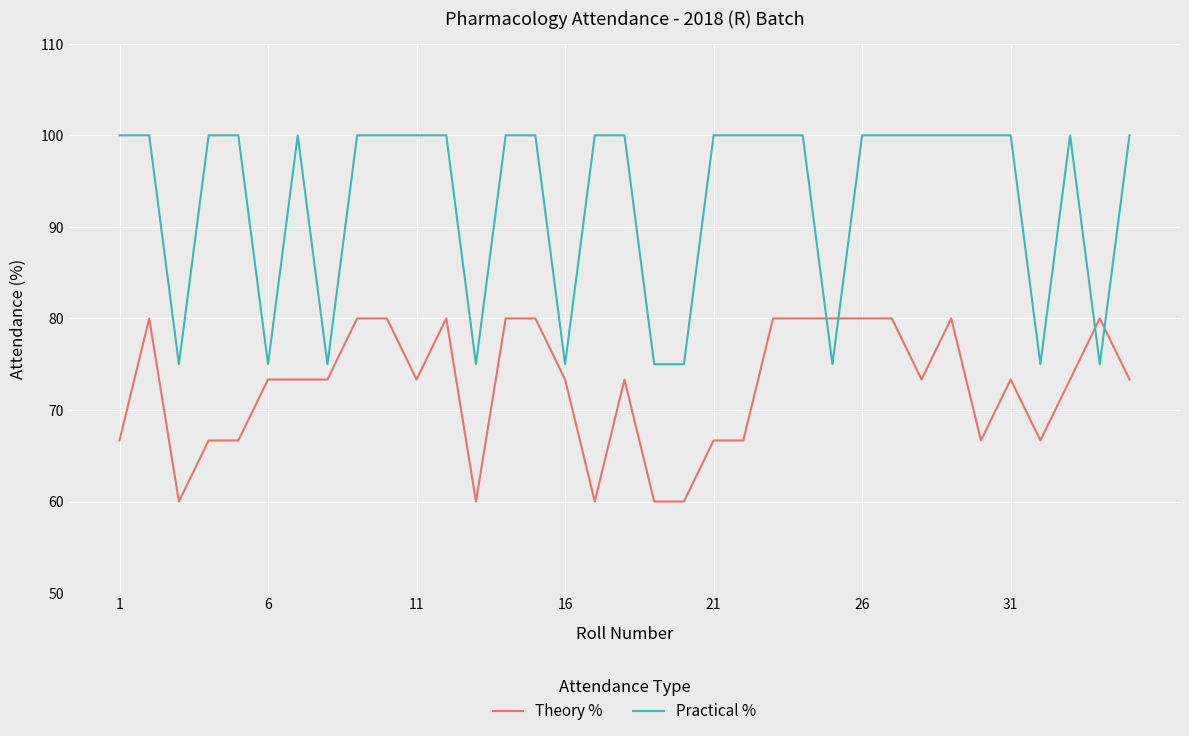

What is the average value of the Practical % series?

92.9